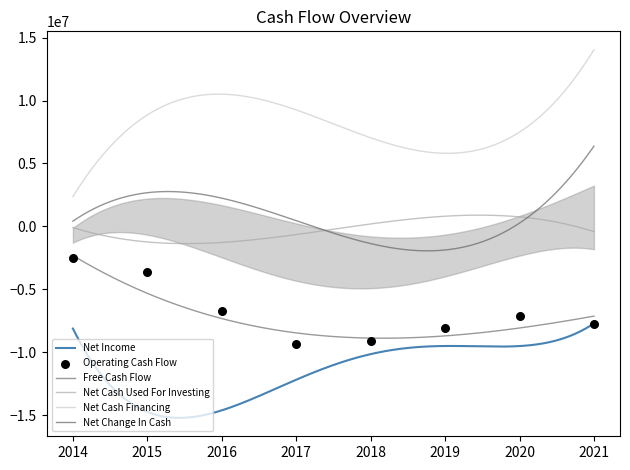

At how many categories does at least one series exceed -5370940?

8